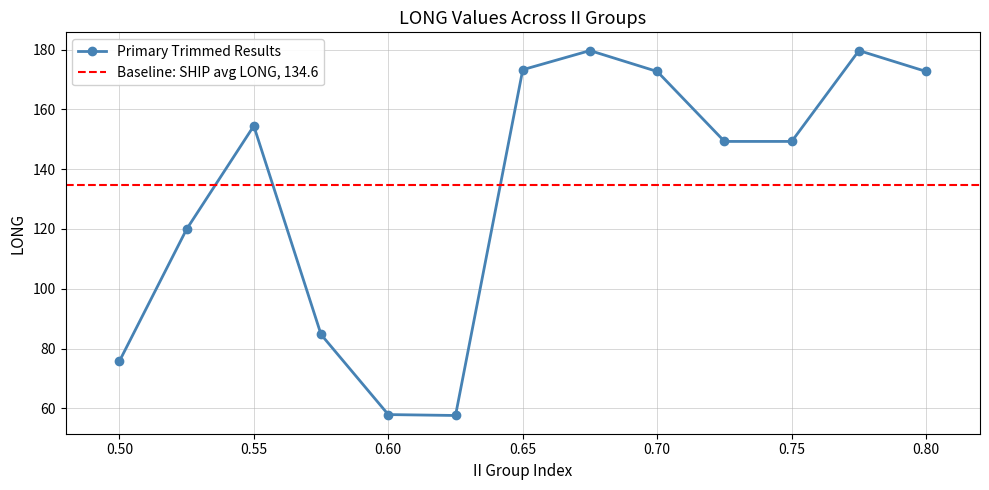

The value of Primary Trimmed Results at 0.65 is 173.3. True or false?

True